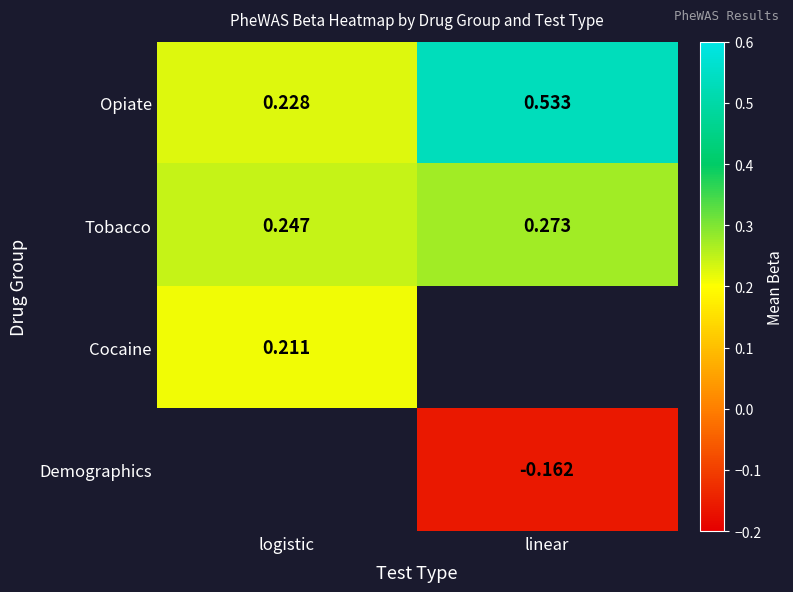

Is the value of Tobacco at linear greater than the value of Opiate at logistic?

Yes